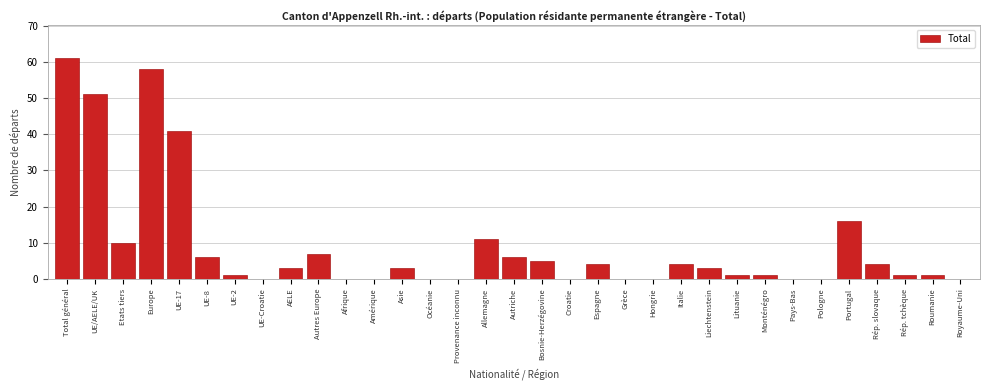

At which label is the value closest to 30?

UE-17